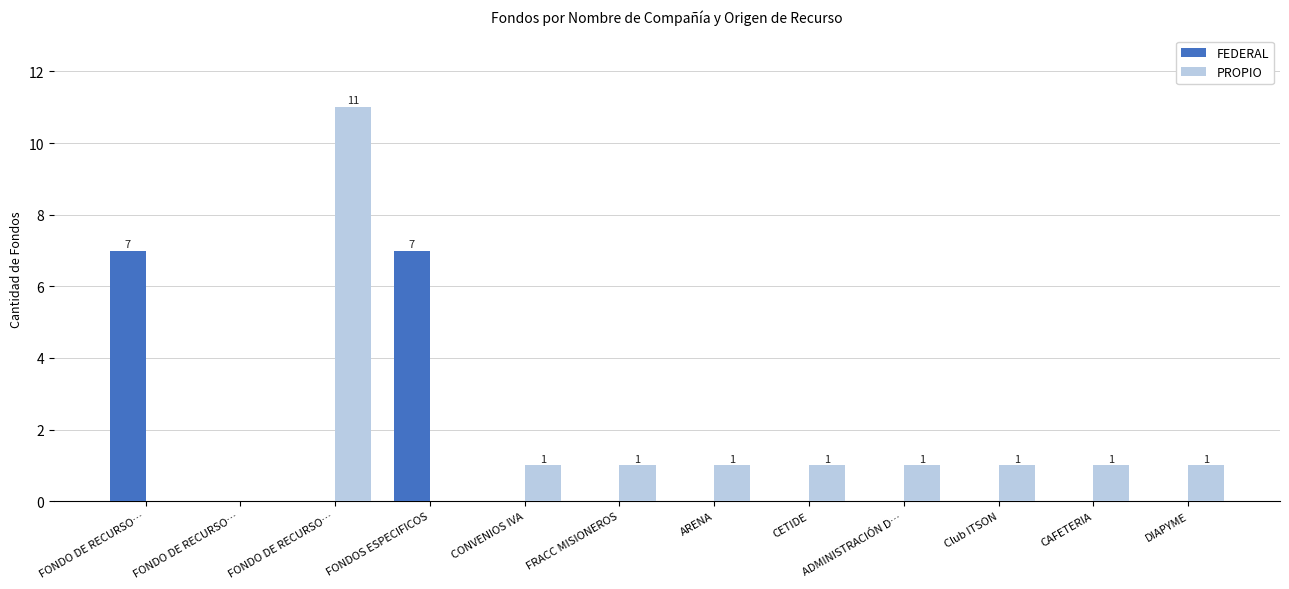

Reading right to left, transcribe all the data shown in this chart.

FEDERAL: 0	0	0	0	0	0	0	0	7	0	0	7
PROPIO: 1	1	1	1	1	1	1	1	0	11	0	0